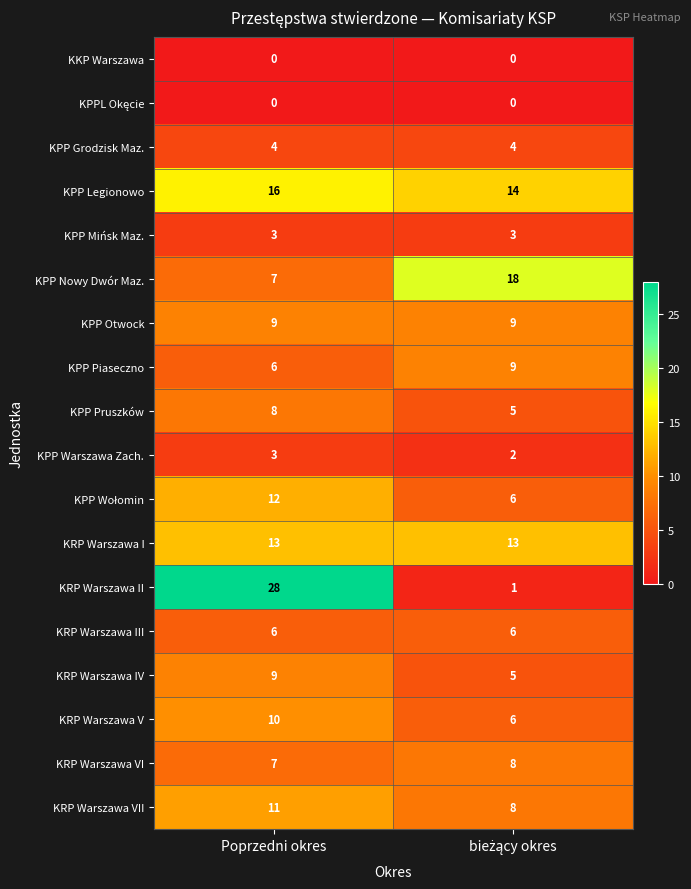

What is the highest value of the KPP Otwock series?

9